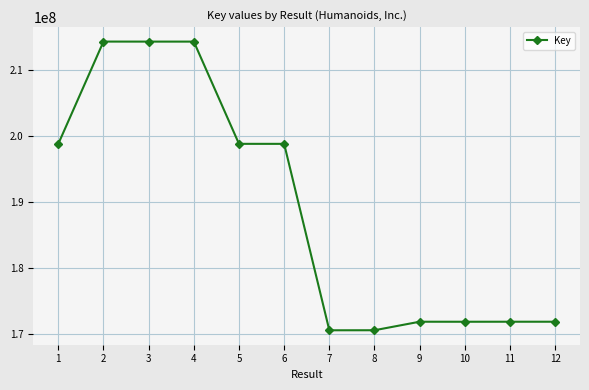

Read the value at 5.

198815805